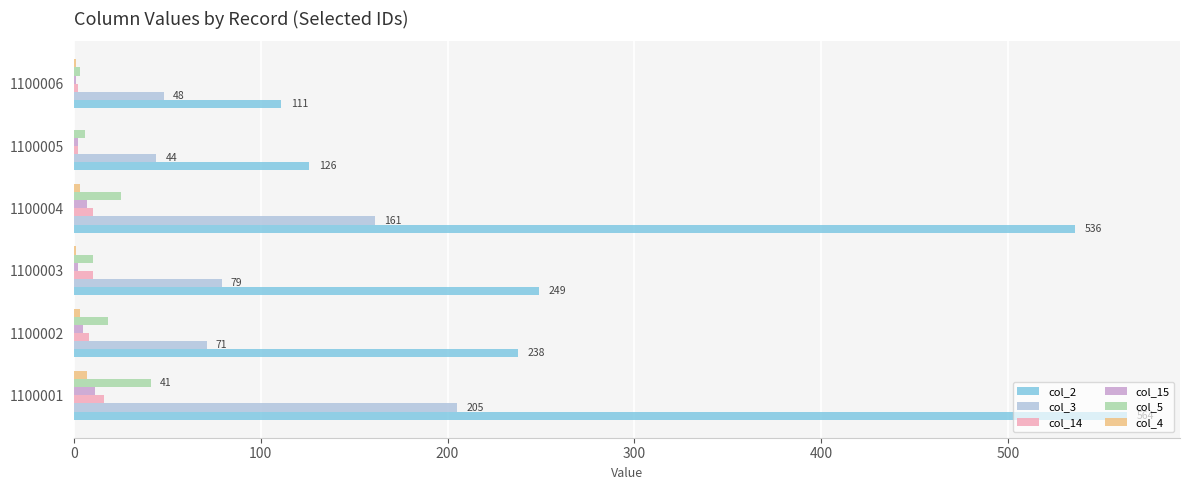

At which category is the sum across all series the highest?

1100001